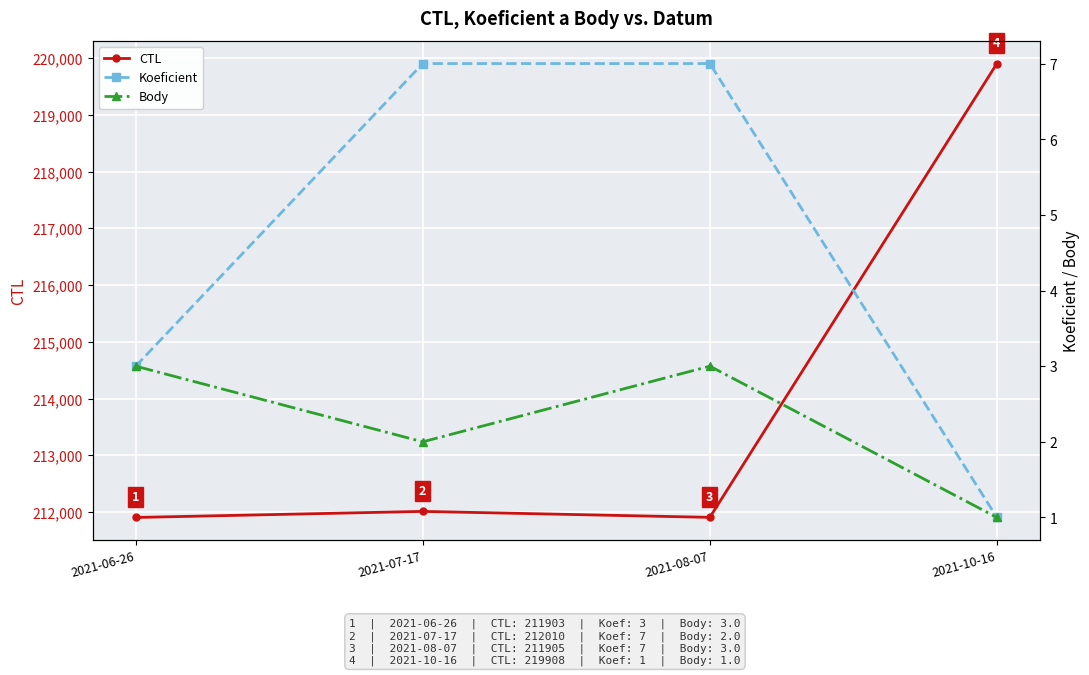

List the series in order of their peak value, lowest first.

Body, Koeficient, CTL